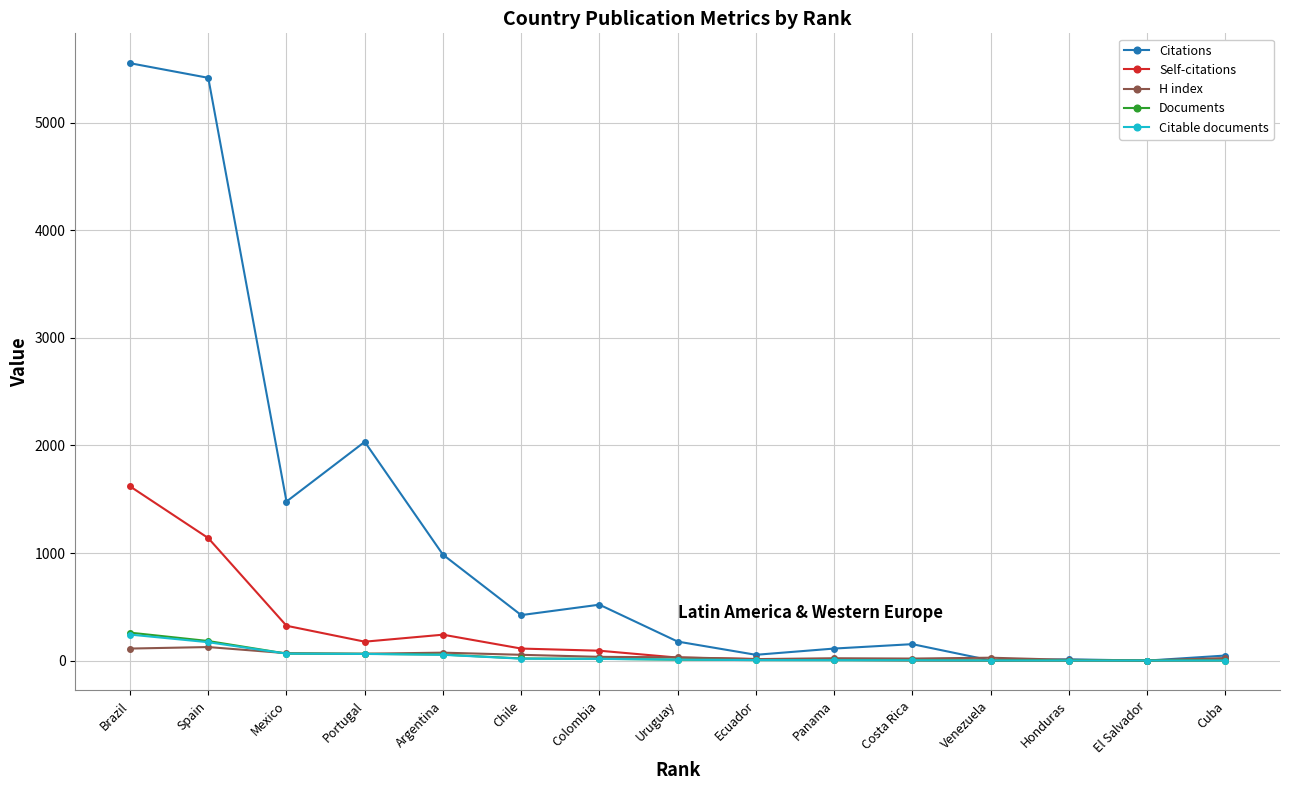

At which category does the chart reach its peak across all series?

Brazil